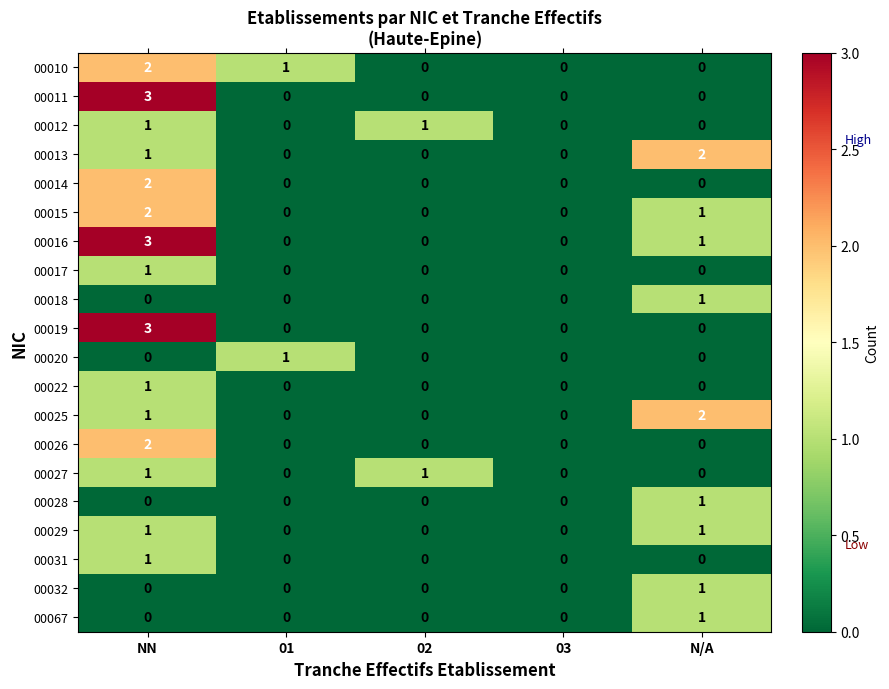

Which series has the largest total across all categories?

00016